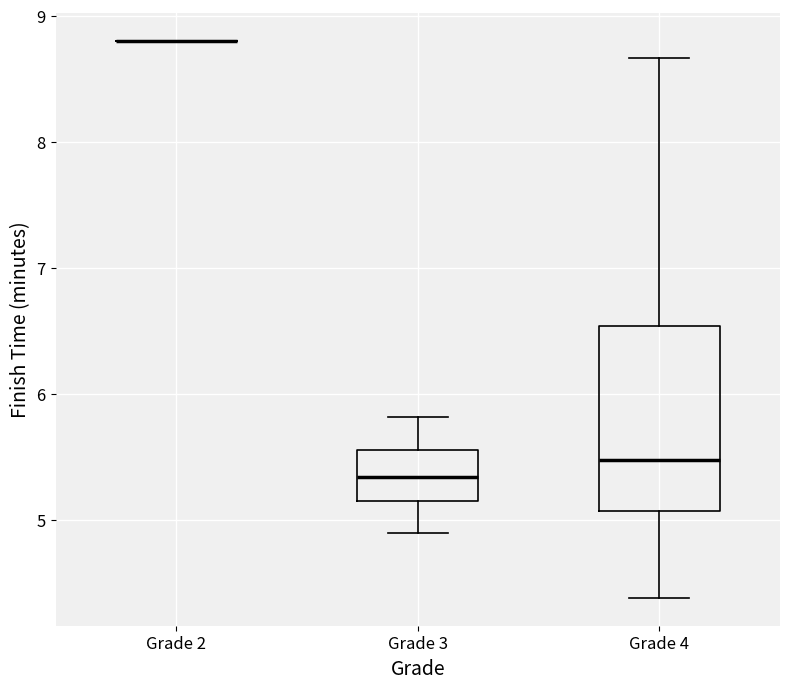

Reading left to right, transcribe this box plot: for each box, give where its median line is, the range the box spans, and where its two whiskers end, as read against the y-axis. The values are not printed on the chart, so give them approximately, as read against the axis.

Grade 2: box collapsed to a line at 8.8, whiskers 8.8 to 8.8
Grade 3: median 5.3, box 5.2 to 5.6, whiskers 4.9 to 5.8
Grade 4: median 5.5, box 5.1 to 6.5, whiskers 4.4 to 8.7